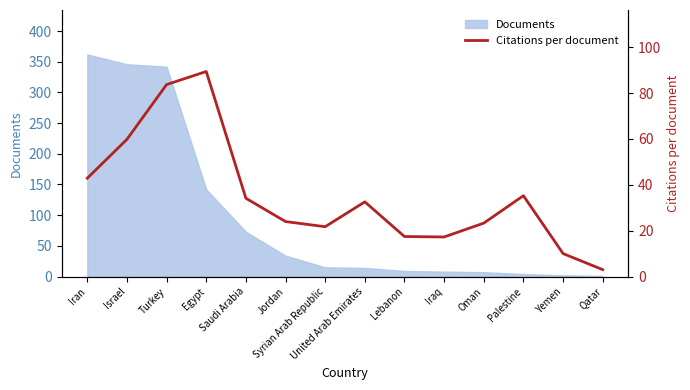

Does the chart display data point markers on the line(s)?

No